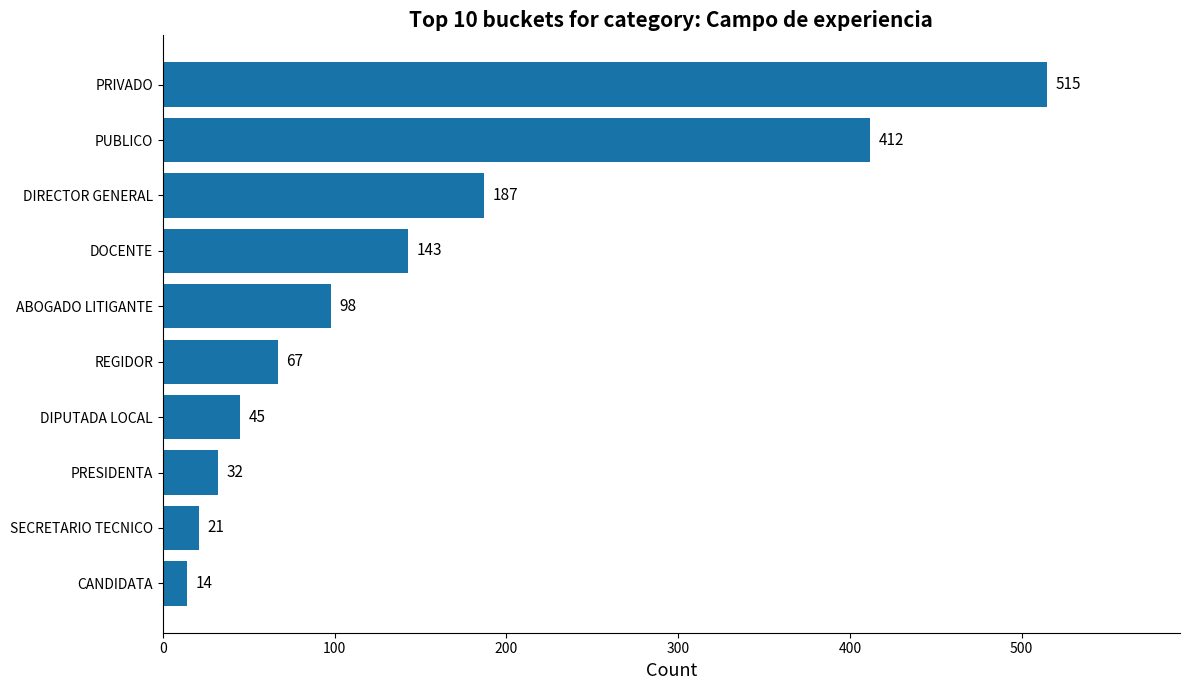

How many distinct data groups are displayed?

1